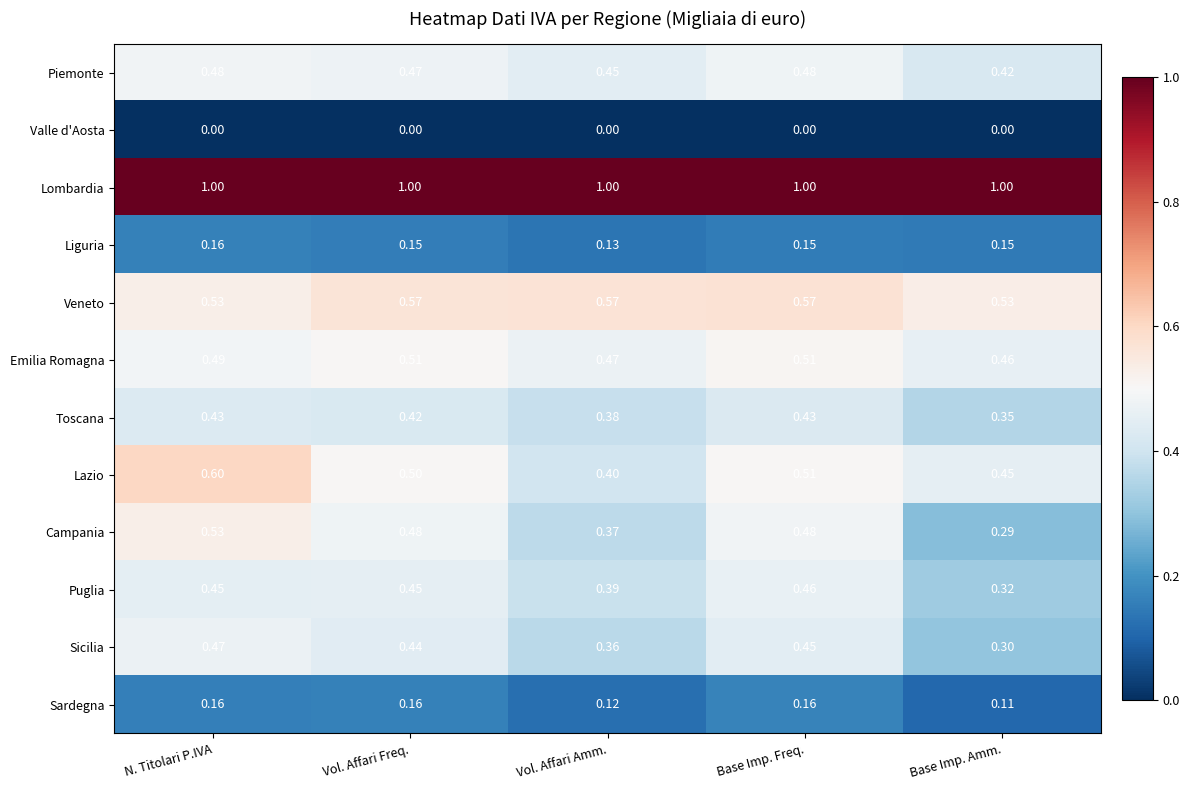

At which label is Campania closest to 0?

Base Imp. Amm.